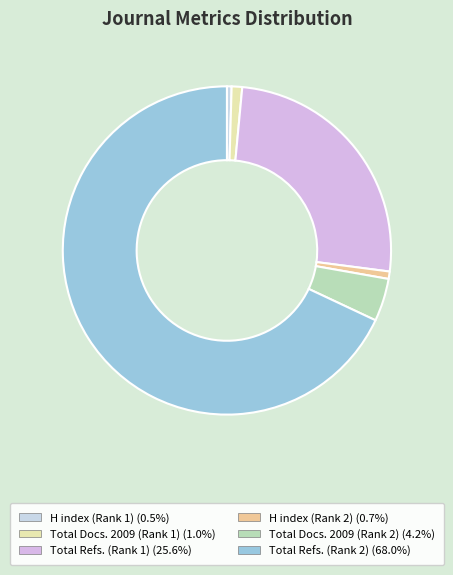

Which slice represents more than half of the pie?

Total Refs. (Rank 2)